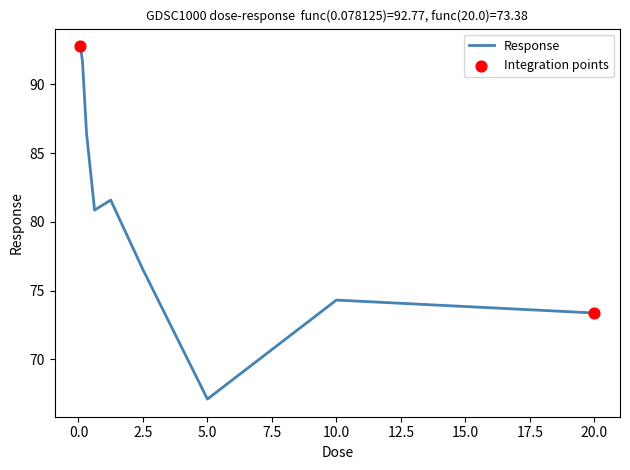

What is the smallest value displayed?

67.1